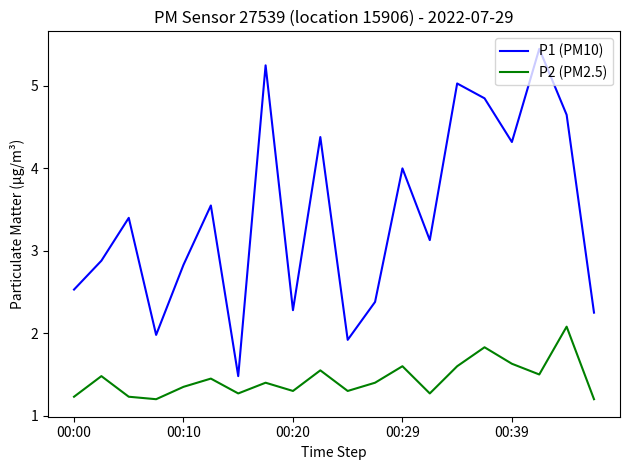

Which series has the largest range (max minus min)?

P1 (PM10)